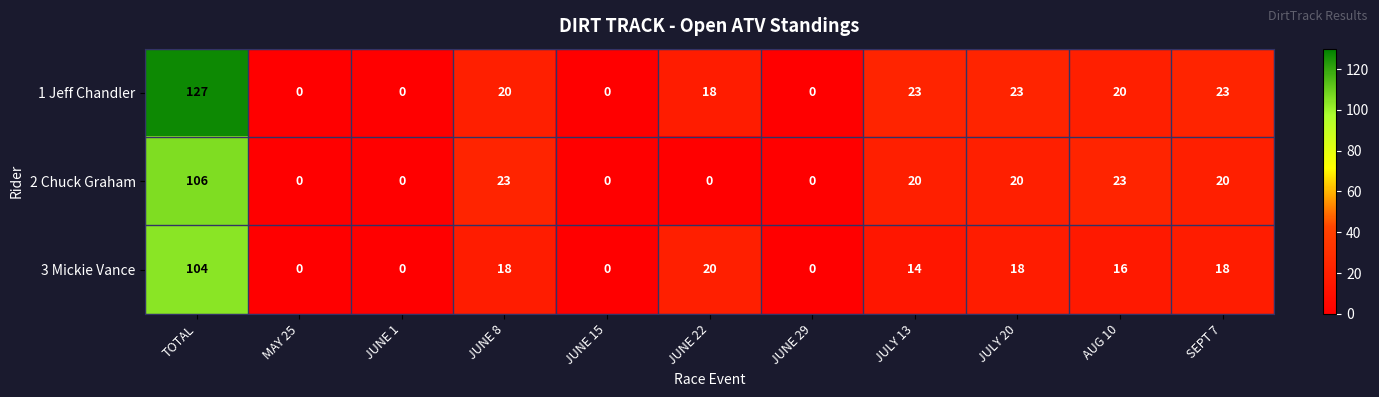

What is the highest value of the 3 Mickie Vance series?

104